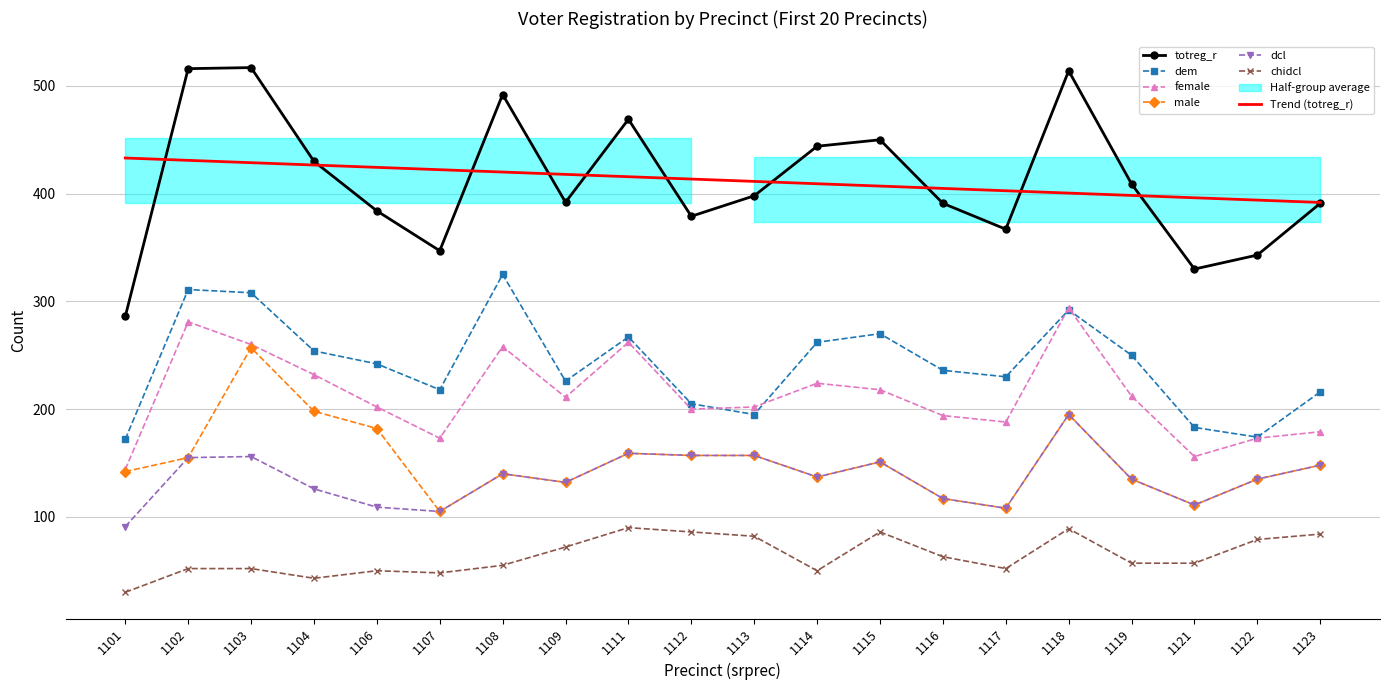

At which label does dem reach its minimum?

1101